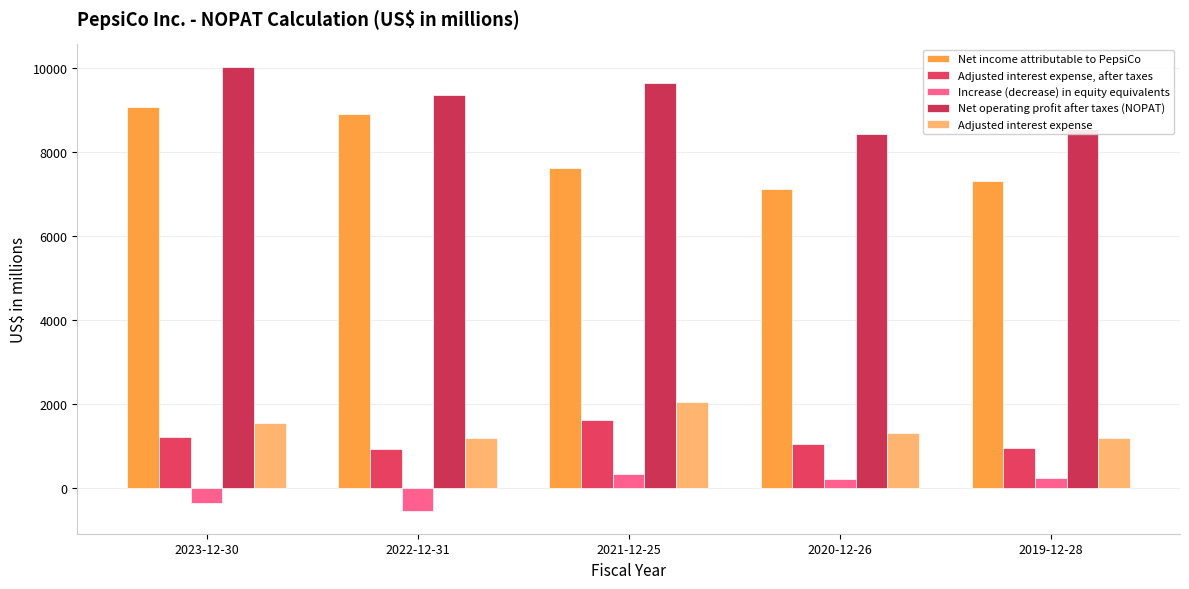

What is the average value of the Net operating profit after taxes (NOPAT) series?

9197